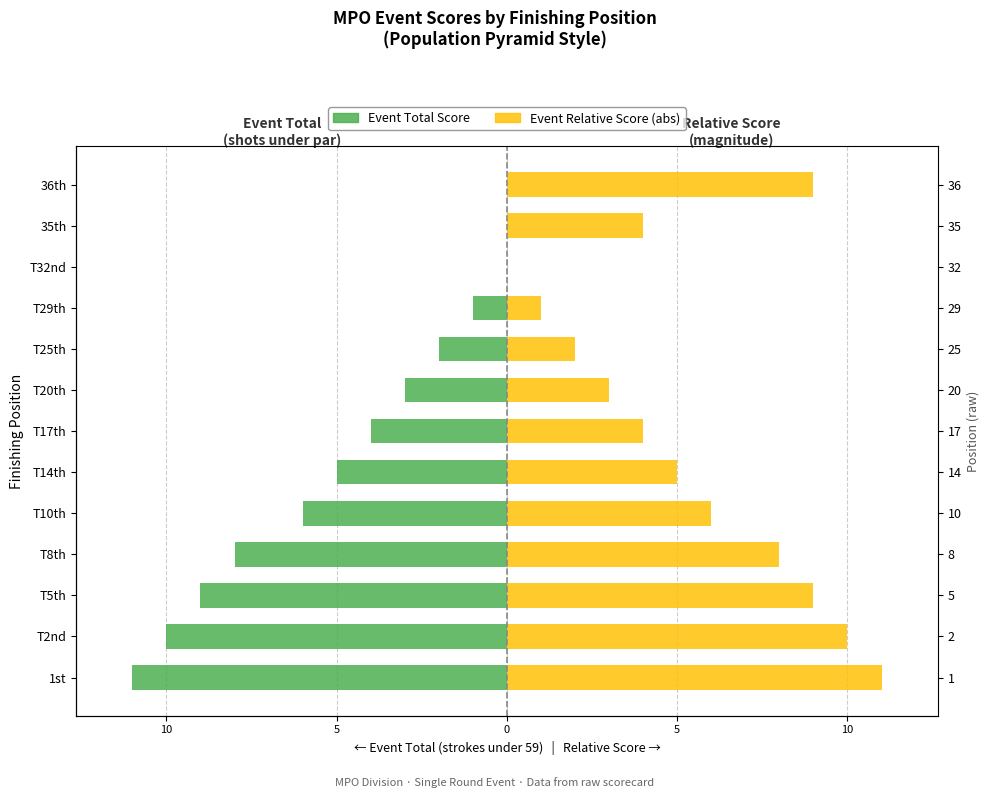

Reading left to right, transcribe all the data shown in this chart.

Event Total Score: -11	-10	-9	-8	-6	-5	-4	-3	-2	-1	0	0	0
Event Relative Score (abs): 11	10	9	8	6	5	4	3	2	1	0	4	9